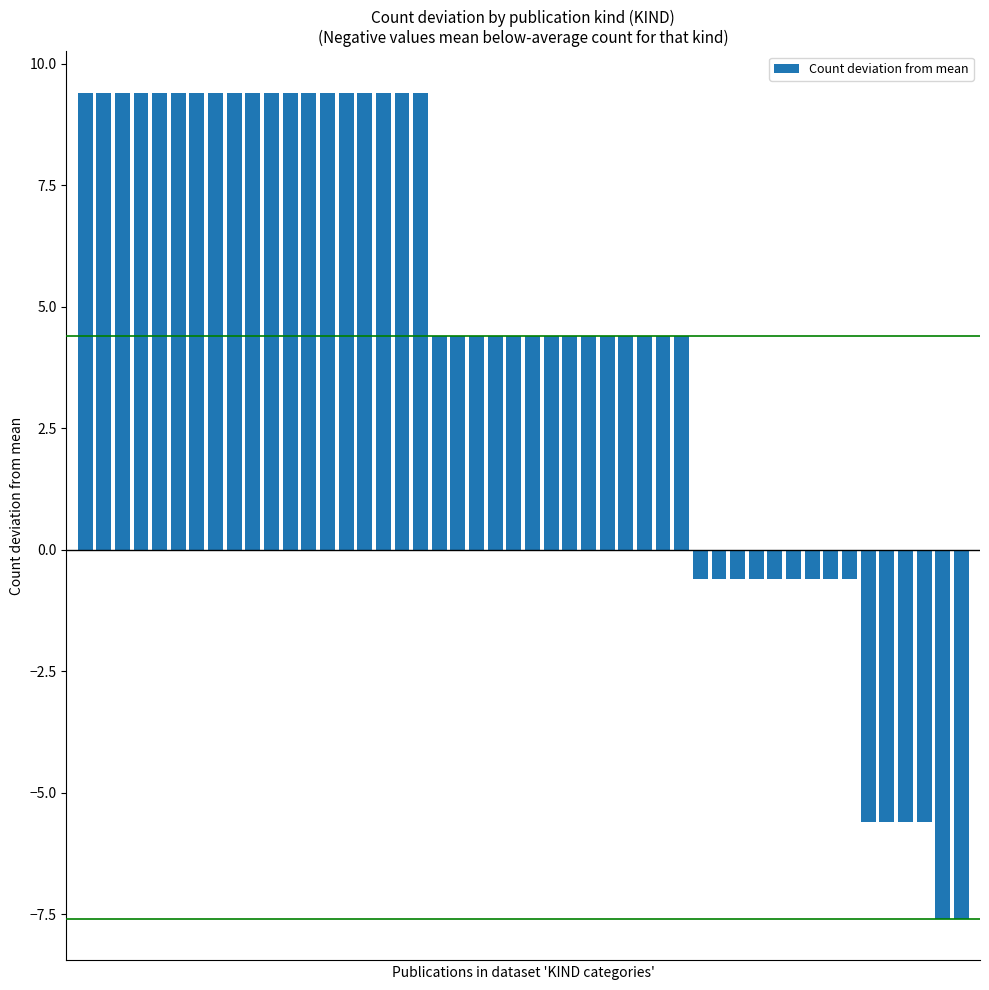

How many distinct data groups are displayed?

1